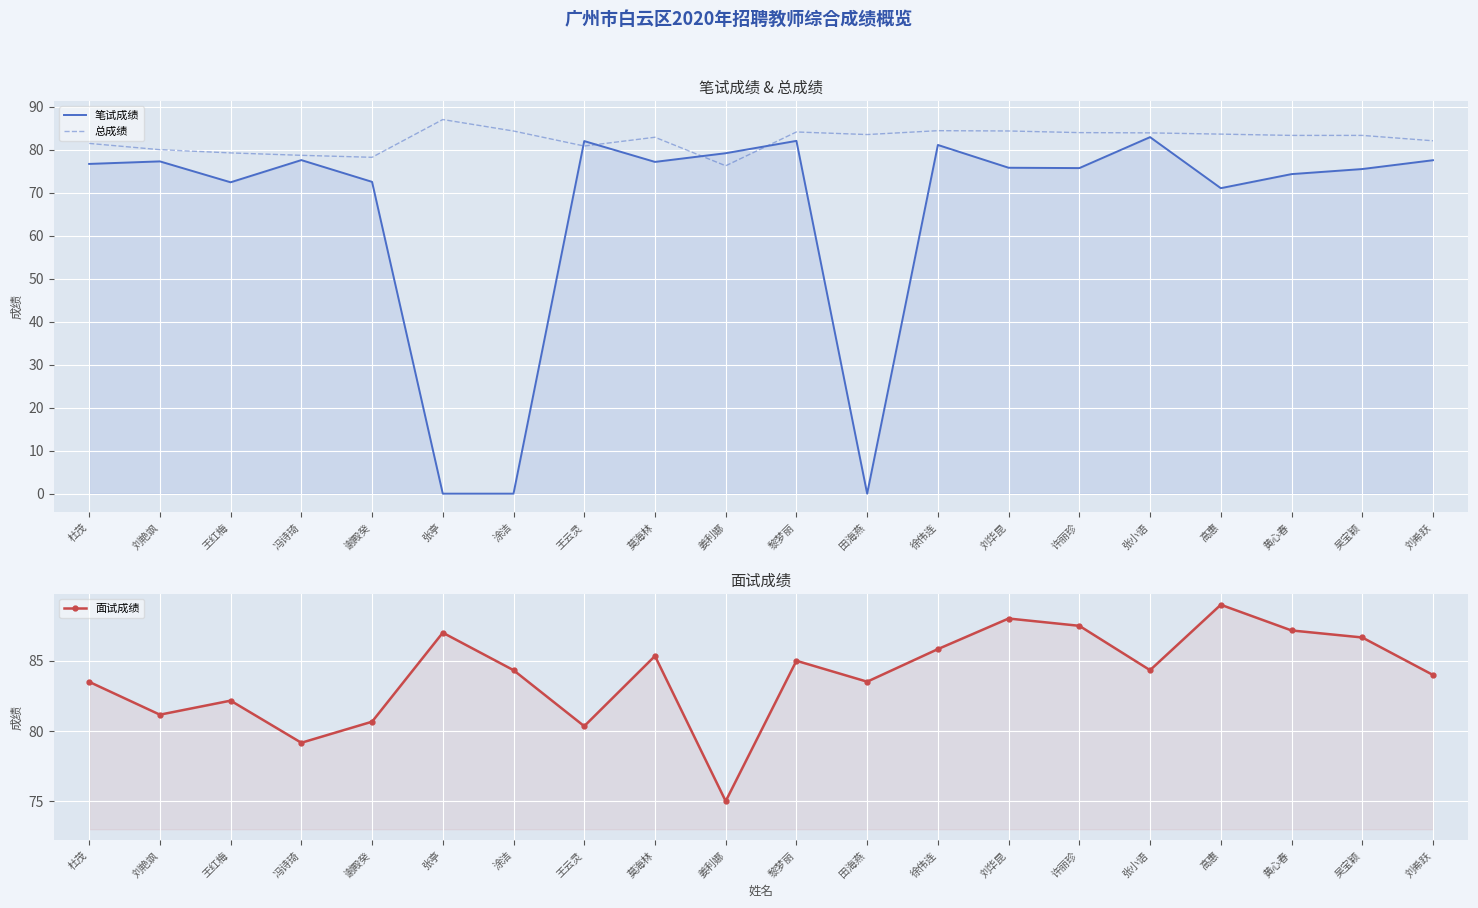

Between 姜利娜 and 黎梦丽, which is larger?

黎梦丽